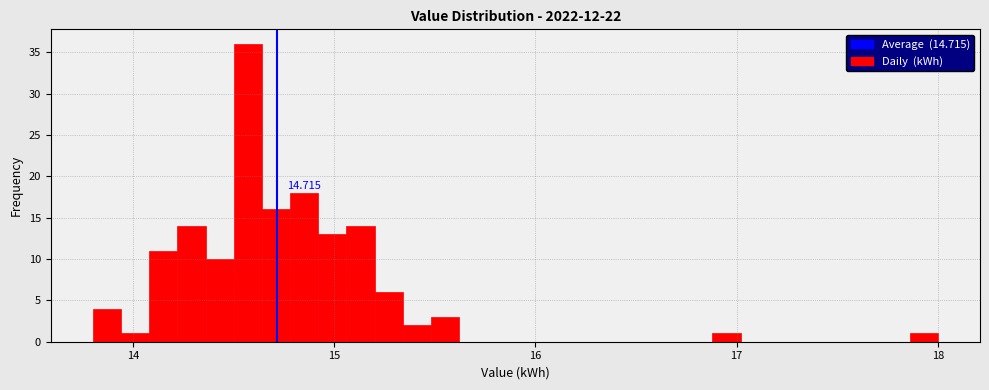

Read against the x-axis, roughly where is the centre of the tallest bar?

14.6